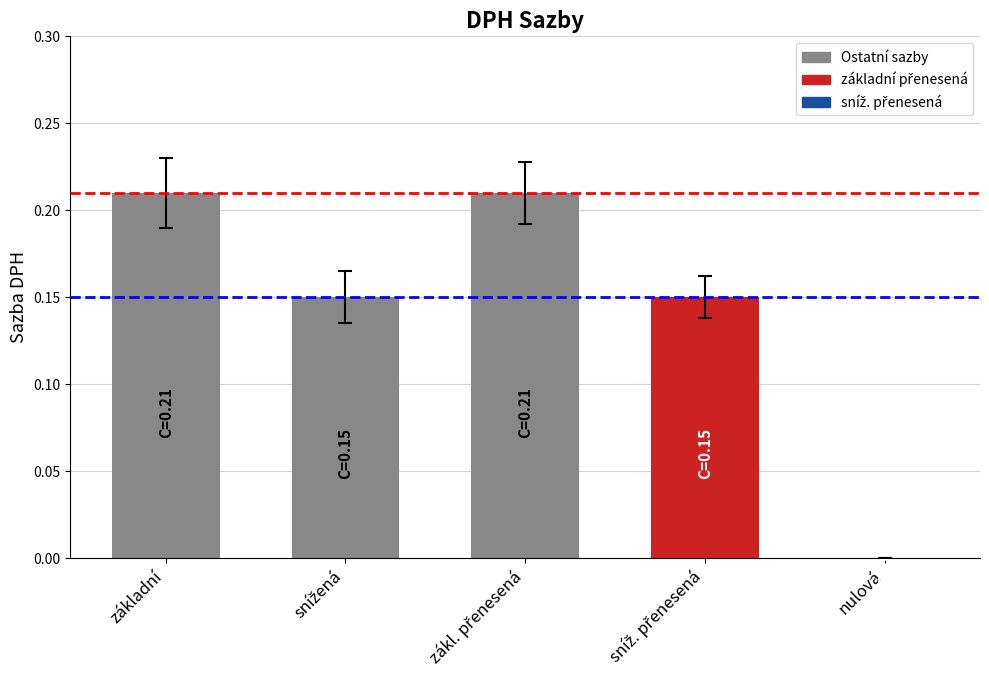

Reading left to right, extract all data points from this chart.

základní: 0.0	0.2	0.0
snížená: 0.0	0.1	0.0
zákl. přenesená: 0.0	0.2	0.0
sníž. přenesená: 0.0	0.1	0.0
nulová: 0.0	0.0	0.0